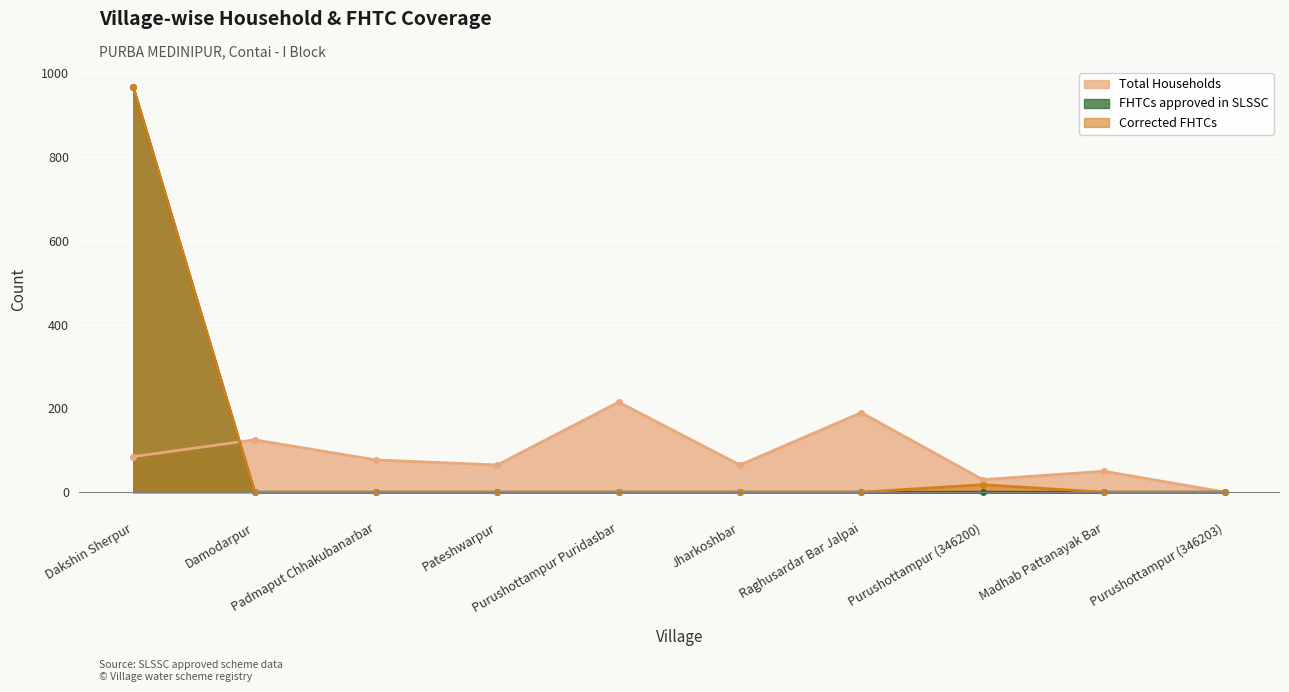

The Total Households series shows 215 at Purushottampur Puridasbar. True or false?

True